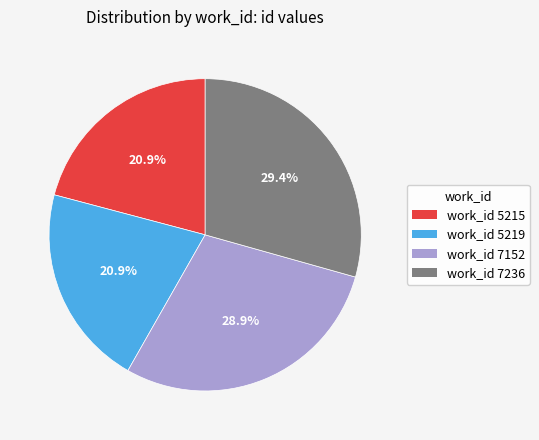

Combined, what portion of the pie is work_id 5219 and work_id 5215?

41.8%